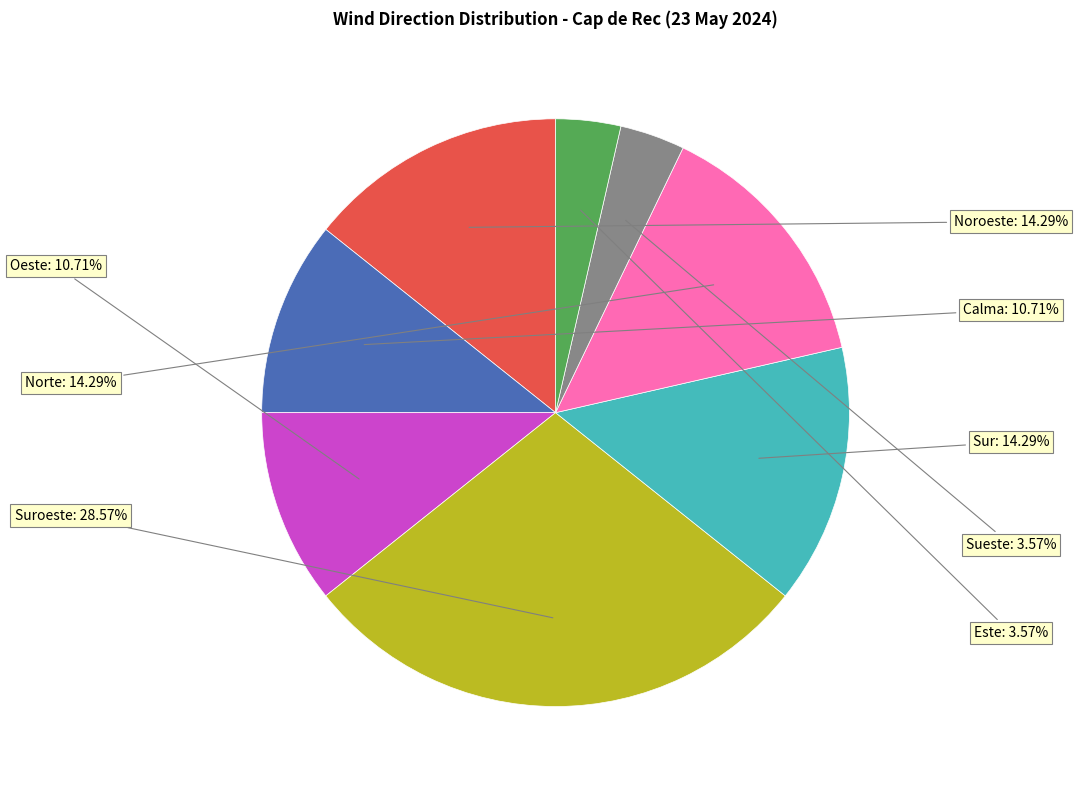

Approximately how many times larger is the value at Sur compared to Noroeste?

1.0